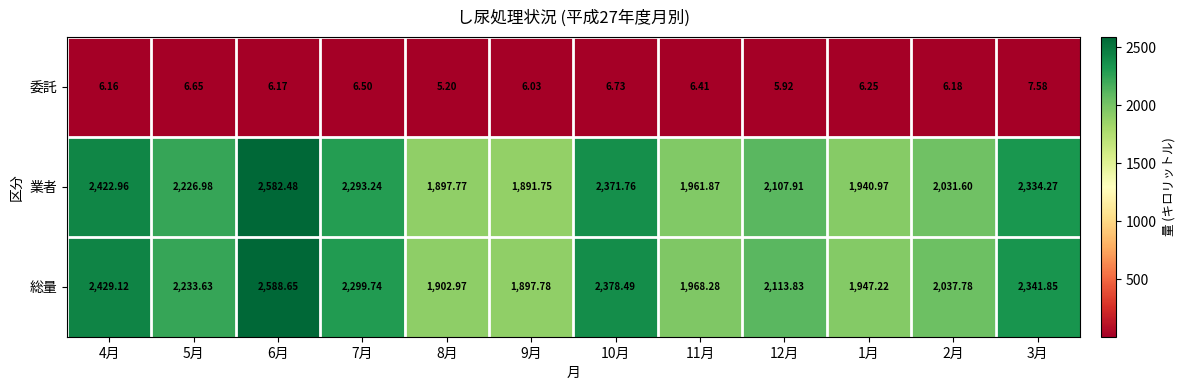

Rank the series at 7月 from highest to lowest value.

総量, 業者, 委託